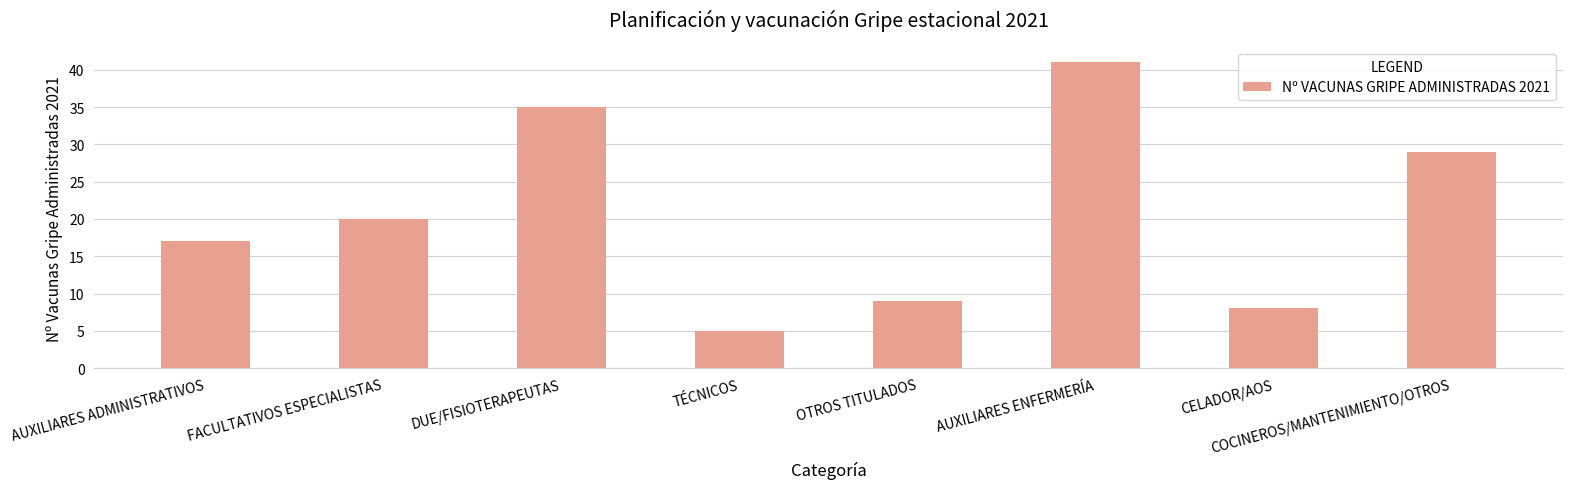

Where is the data nearest to the value 23?

FACULTATIVOS ESPECIALISTAS